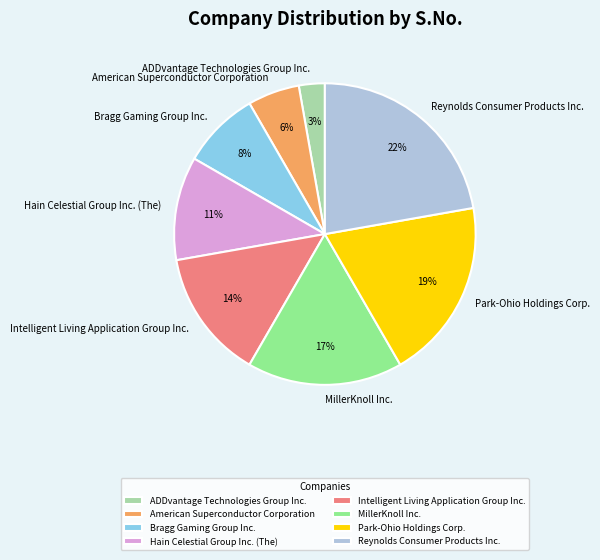

To the nearest percent, what is the average slice percentage?

12%